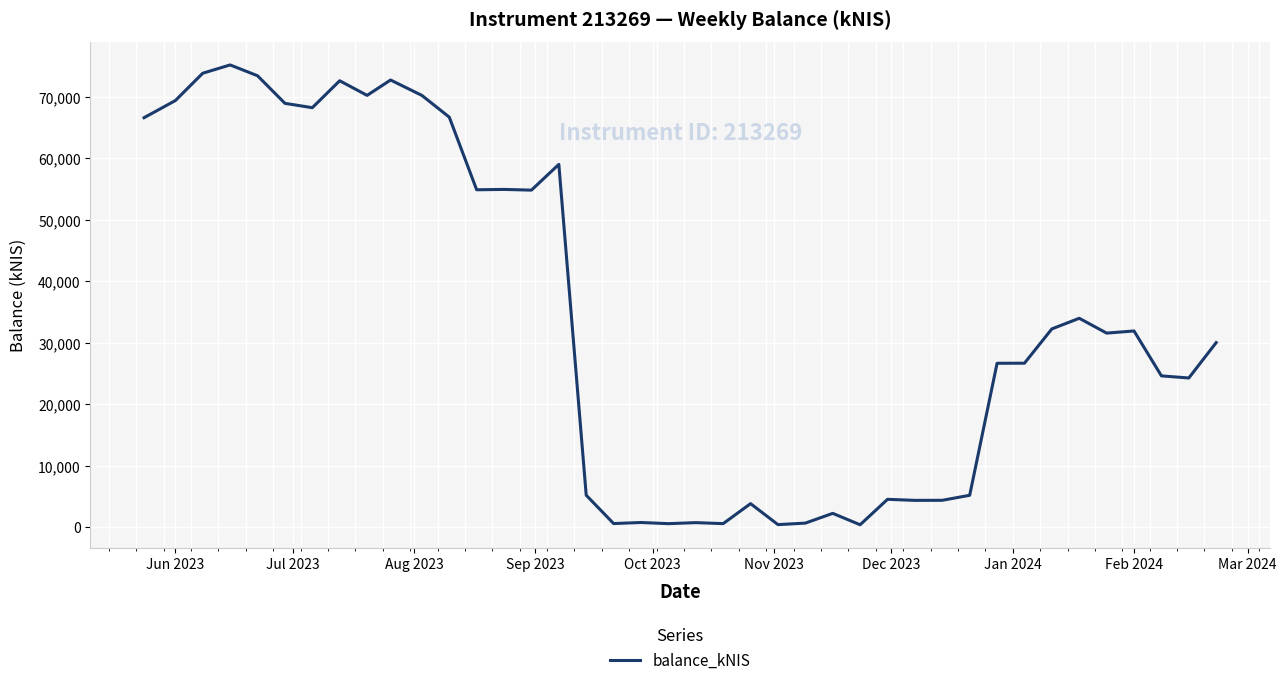

How many lines are shown in the chart?

1